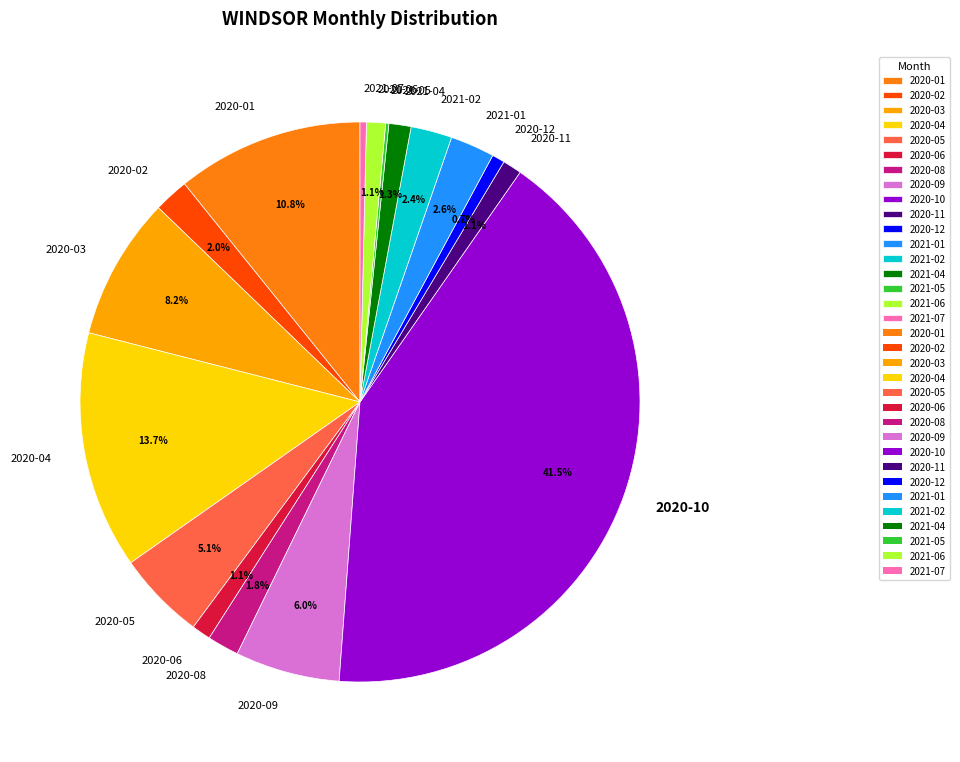

Is there a majority slice in this chart?

No